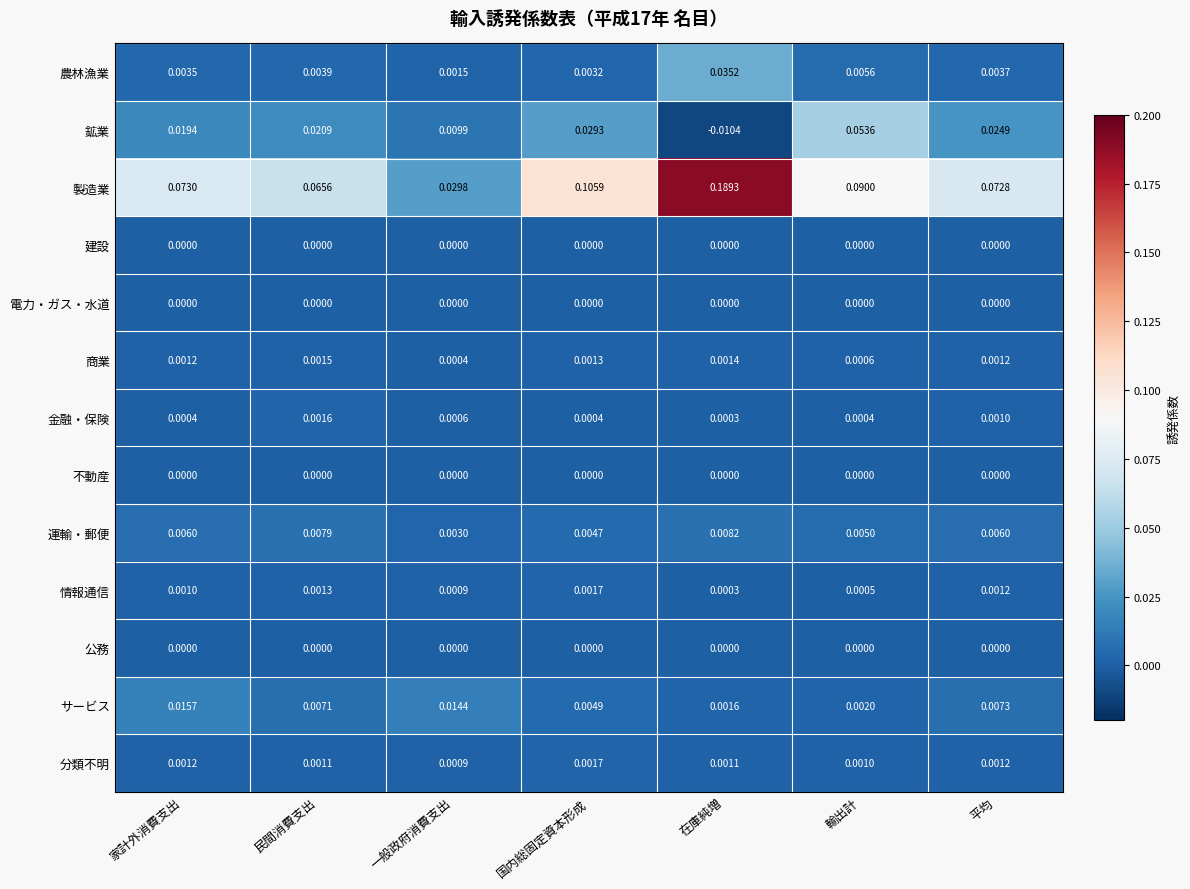

Which series has the largest total across all categories?

製造業